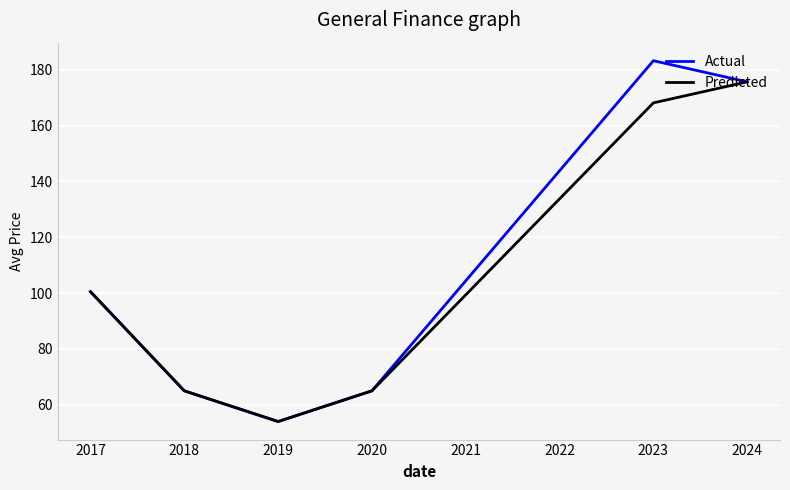

Which series has the widest spread of values?

Actual